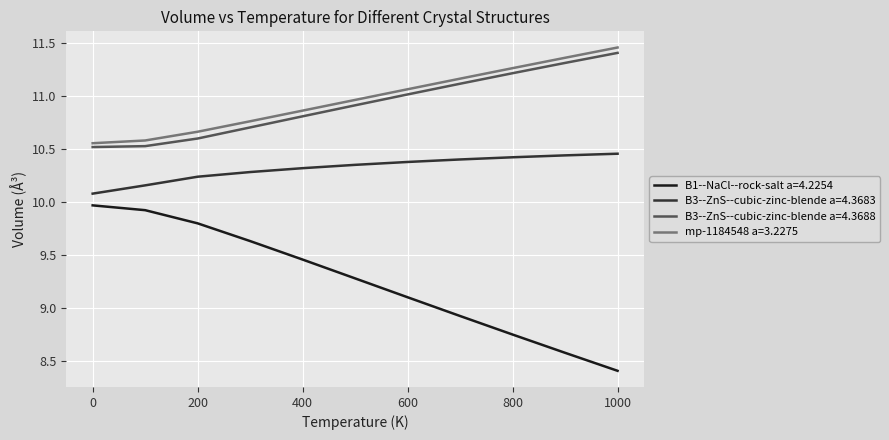

What is the difference between the second highest and minimum values in the B3--ZnS--cubic-zinc-blende a=4.3683 series?

0.4